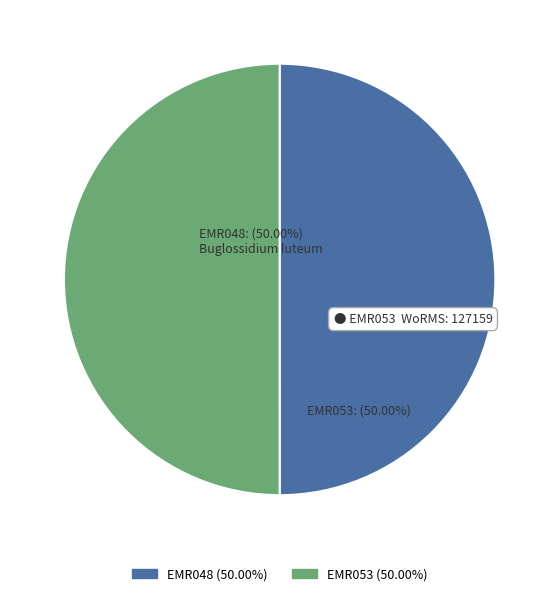

Combined, do EMR048 and EMR053 account for over 50%?

Yes